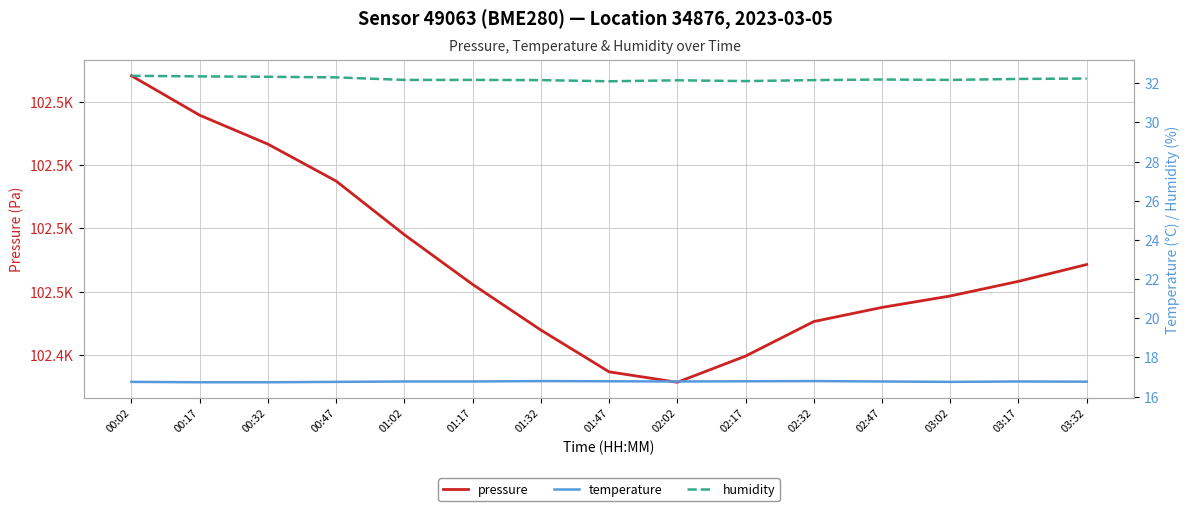

What is the difference between the humidity values at 00:02 and 01:02?

0.2